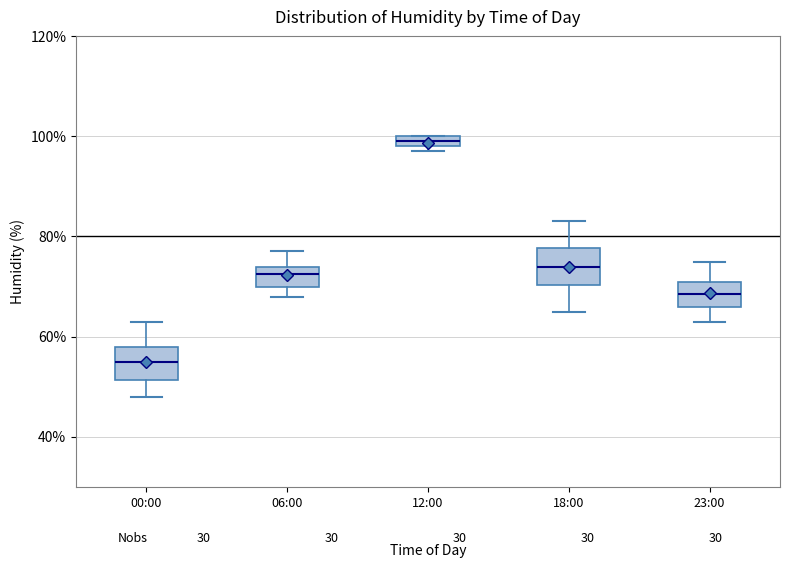

Which box's median line is the highest?

12:00